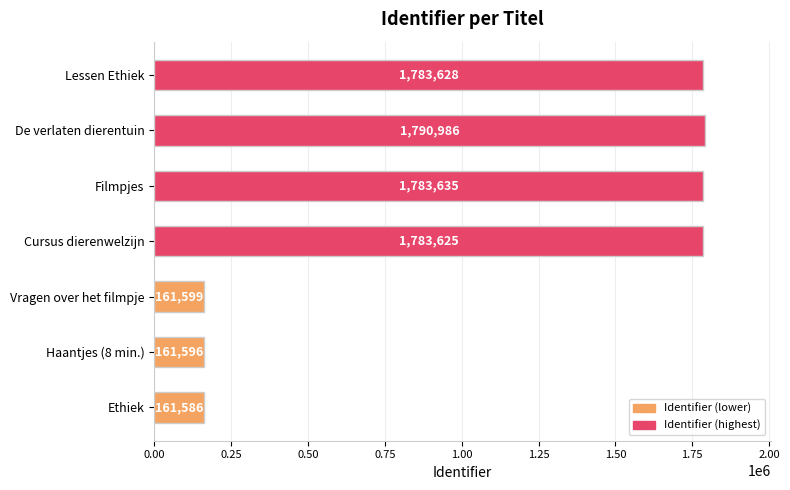

How many bars are there in total?

7